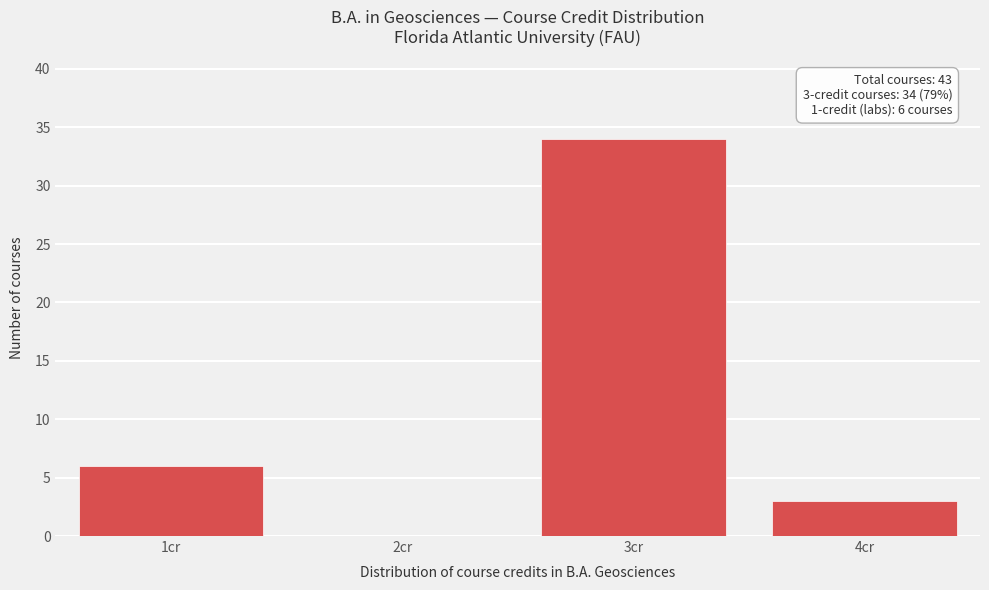

Which range on the x-axis has the tallest bar?

2.5 to 3.5